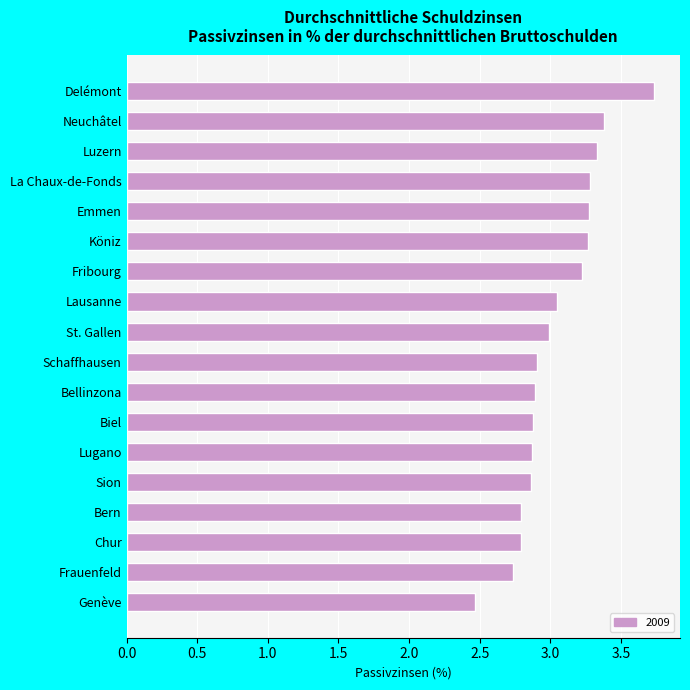

What is the maximum value shown in the chart?

3.7